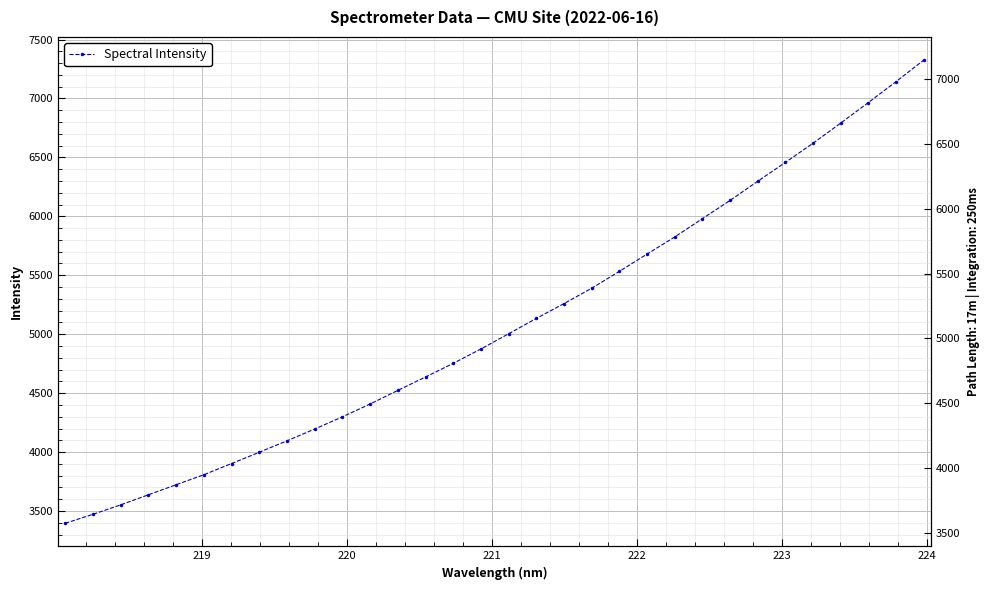

How many data points are less than 5003?

16